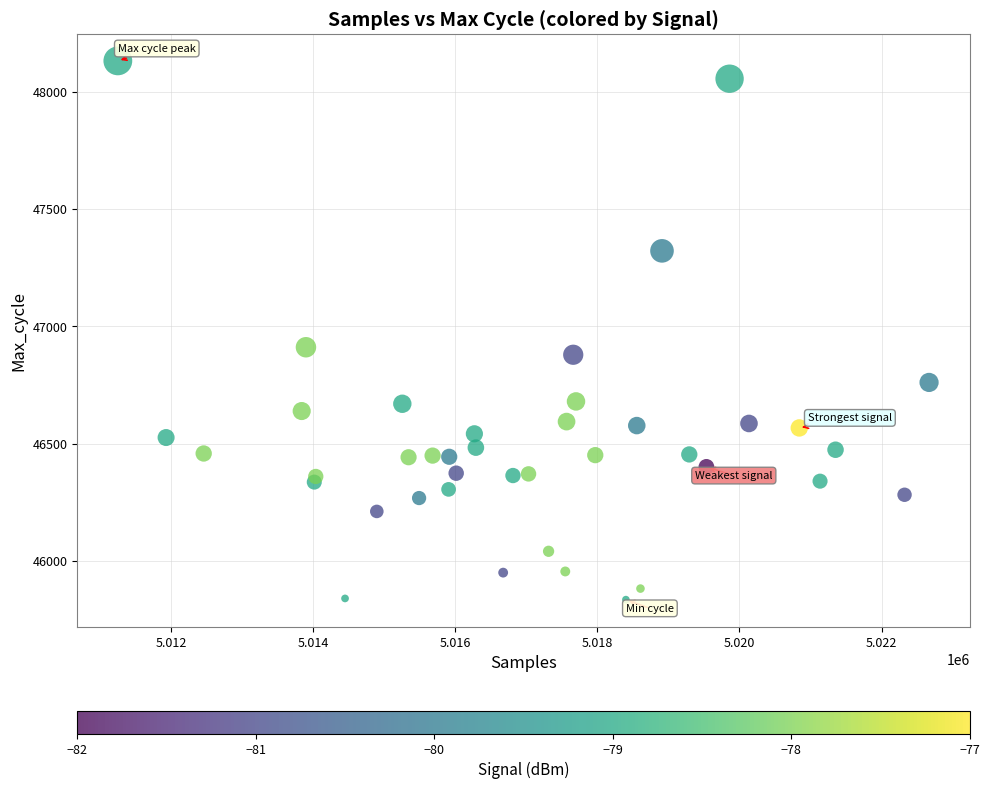

What Y value in the scatter plot is closest to 46983?

46911